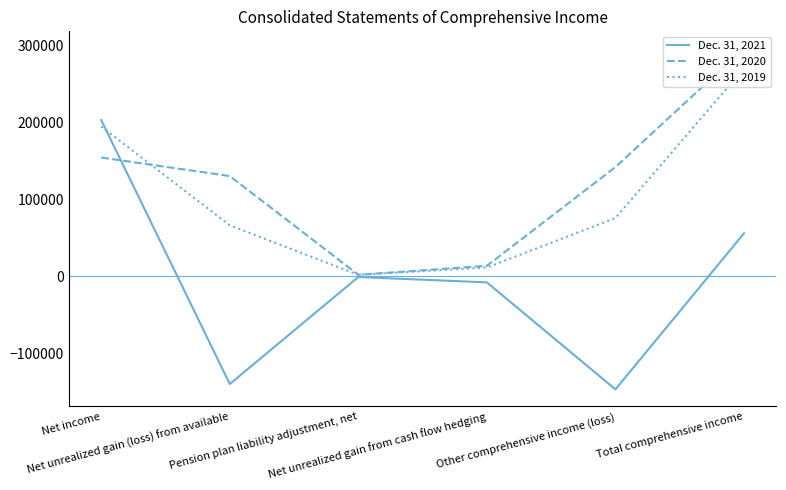

At which category is the sum across all series the highest?

Total comprehensive income